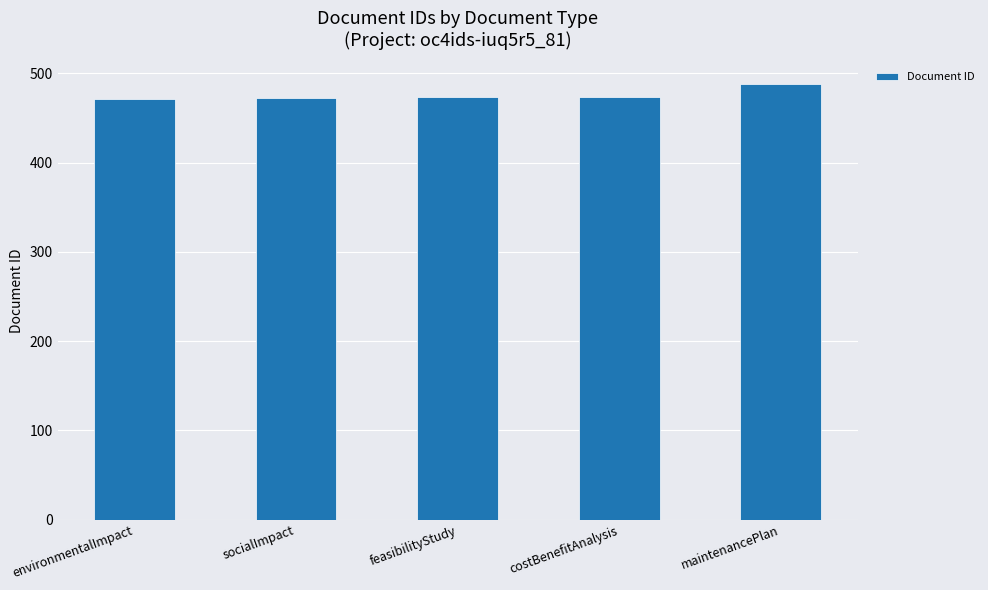

True or false: the data shows 205 at maintenancePlan.

False